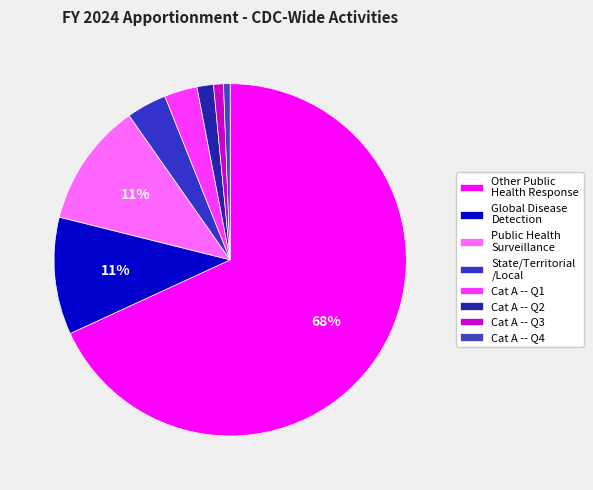

Count the number of slices in the pie.

8